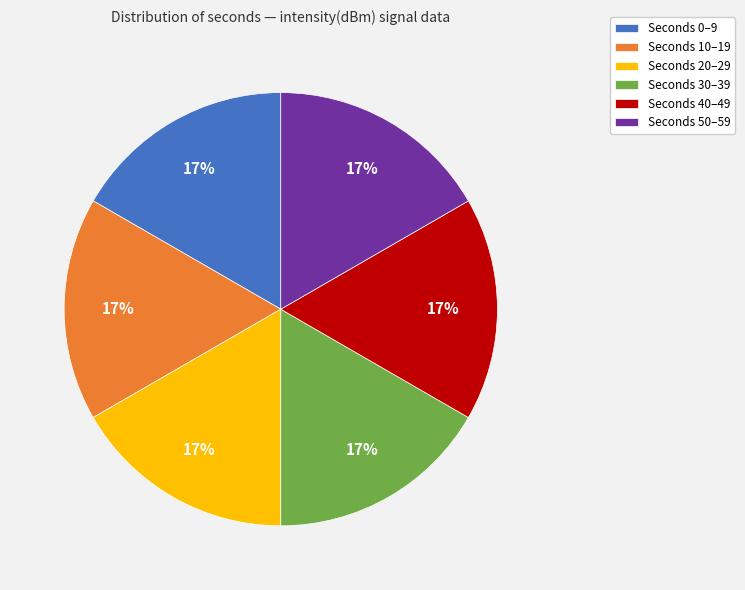

To the nearest percent, what percentage of the pie is Seconds 50–59?

17%